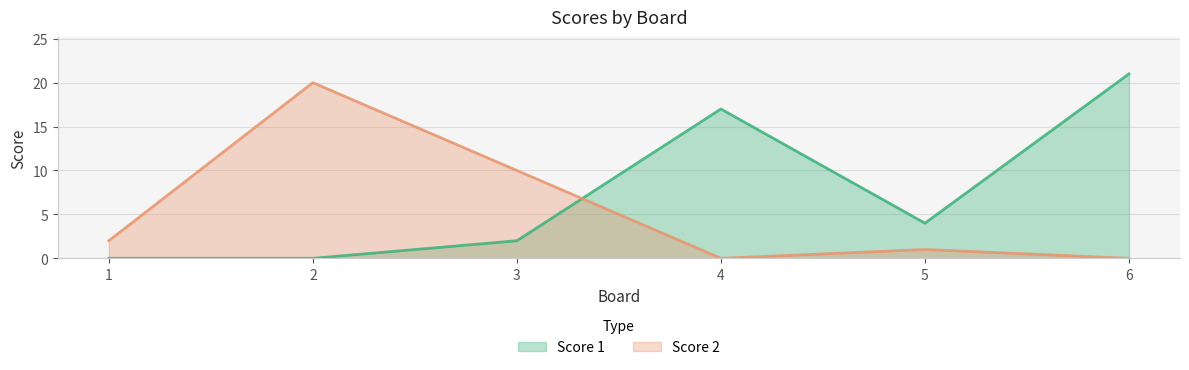

True or false: Score 2 has a value of 0 at 6.

True